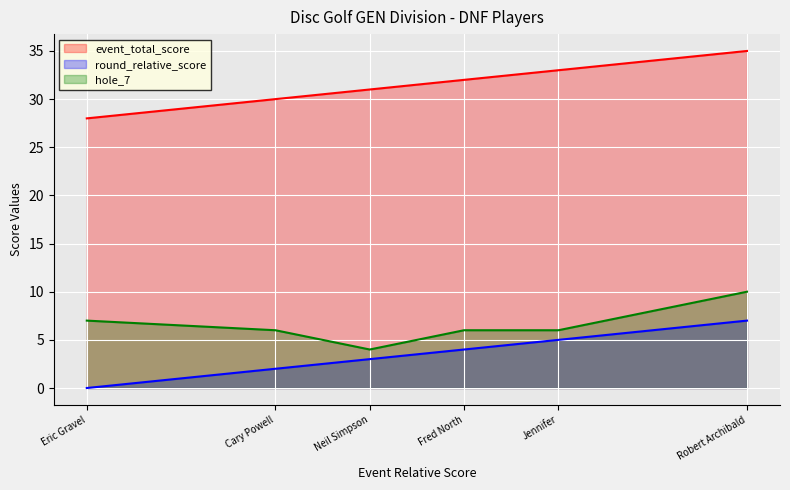

True or false: event_total_score and hole_7 intersect in this chart.

False